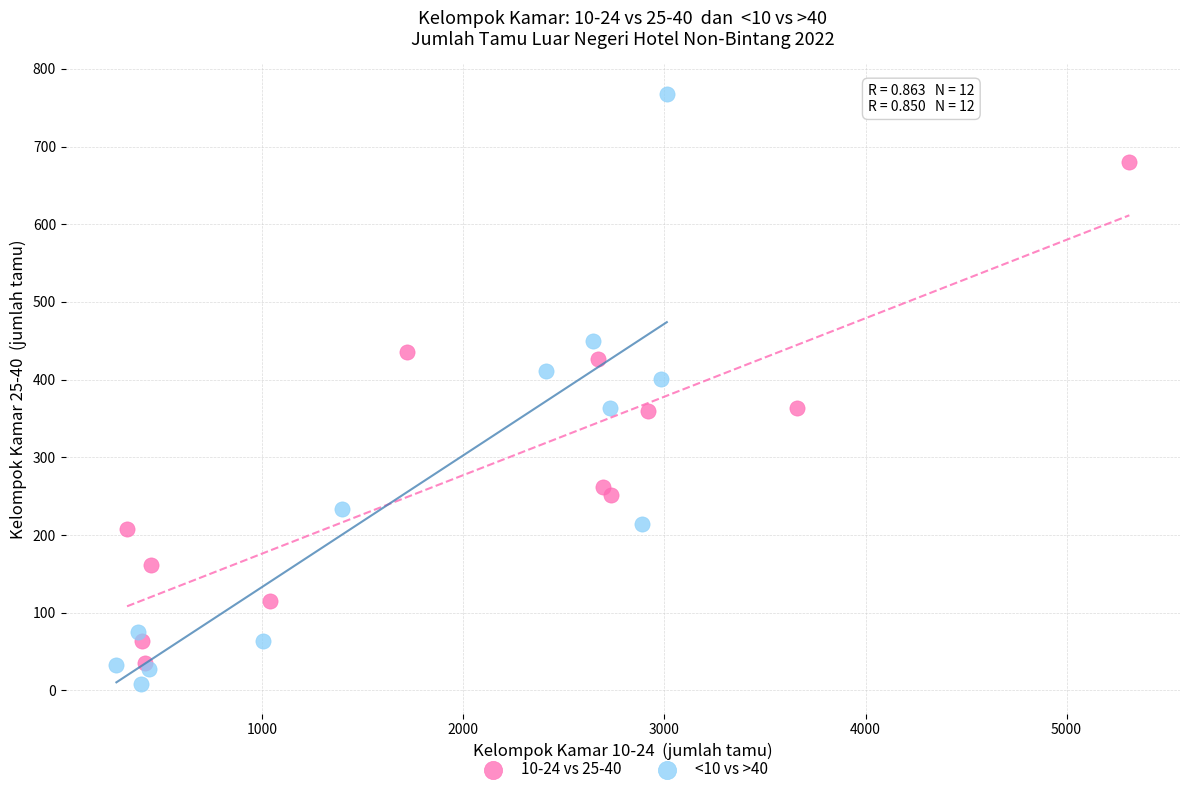

What are all the series names shown in the legend?

10-24 vs 25-40, <10 vs >40